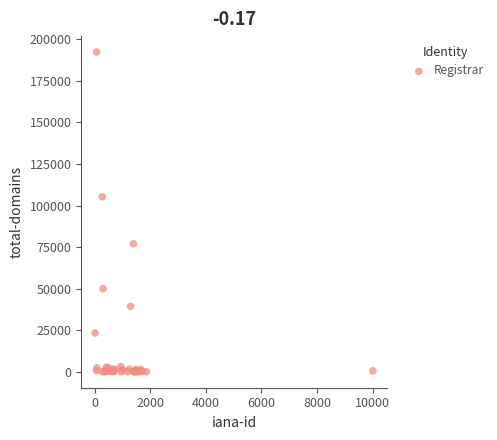

What Y value in the scatter plot is closest to 96170?

105295